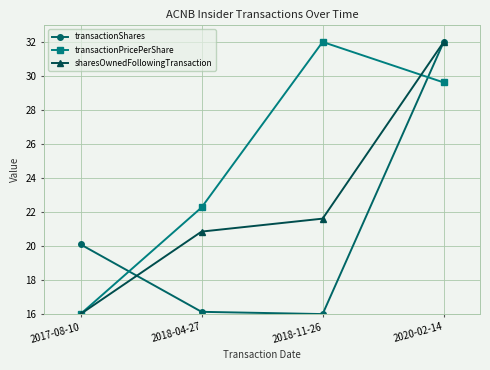

True or false: transactionShares has a value of 51.0 at 2020-02-14.

False